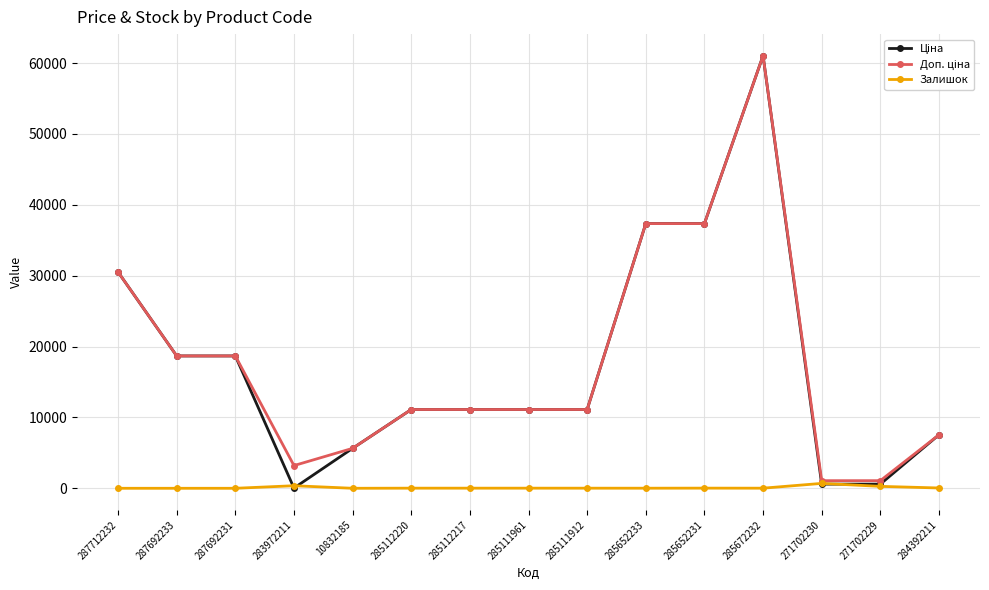

At how many categories does at least one series exceed 24967?

4